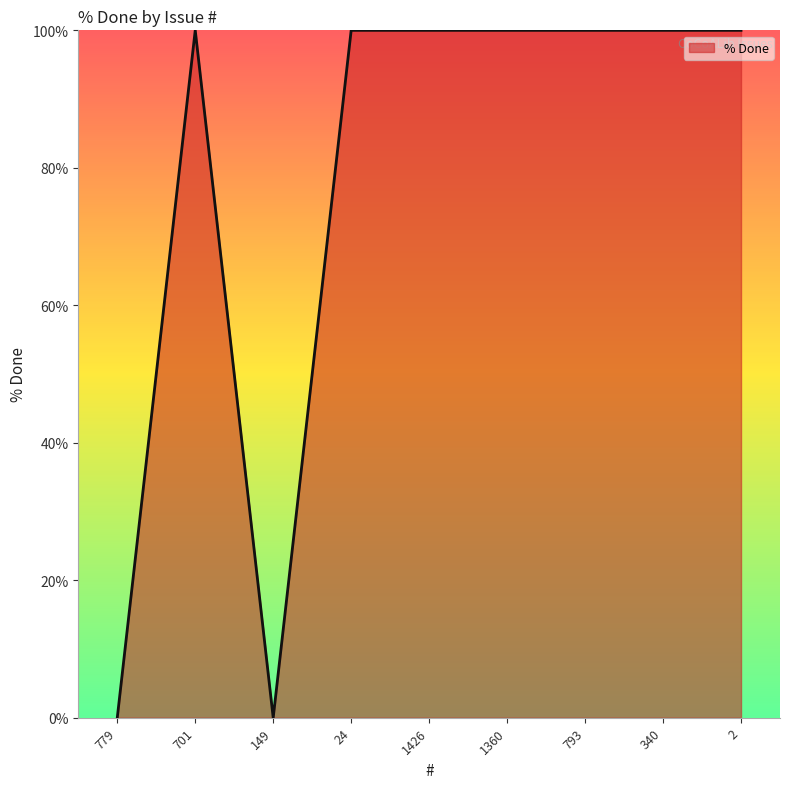

Reading right to left, extract all data points from this chart.

2=100	340=100	793=100	1360=100	1426=100	24=100	149=0	701=100	779=0